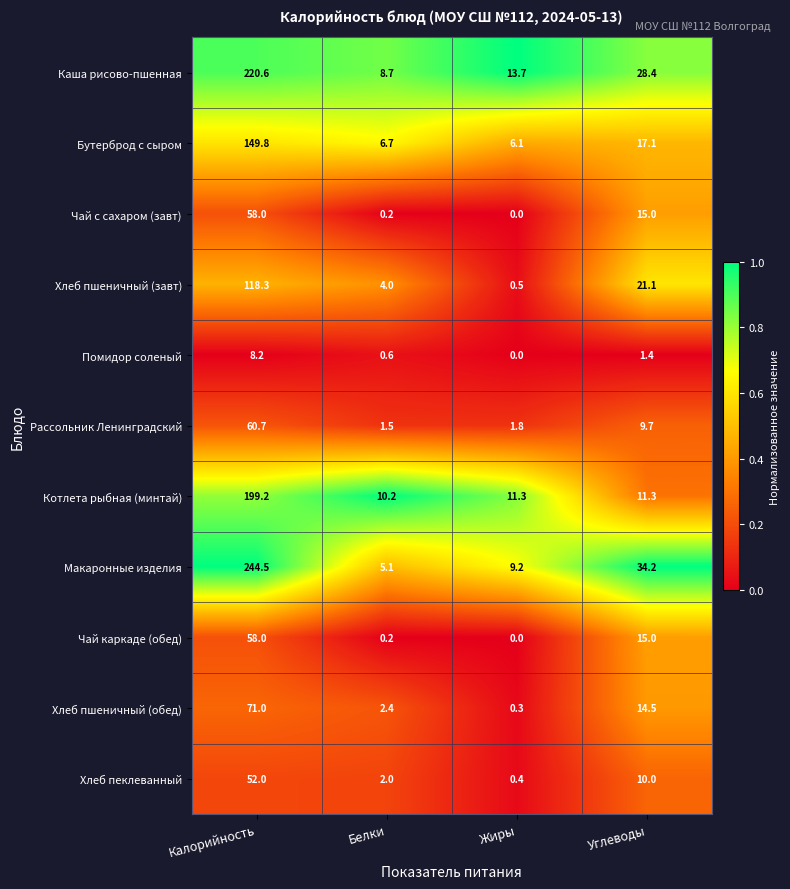

Which category has the highest value across all series?

Калорийность